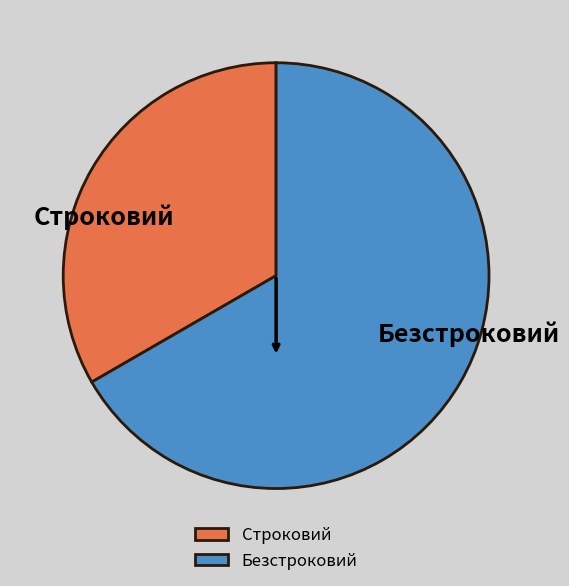

Approximately how many times larger is the value at Безстроковий compared to Строковий?

2.0